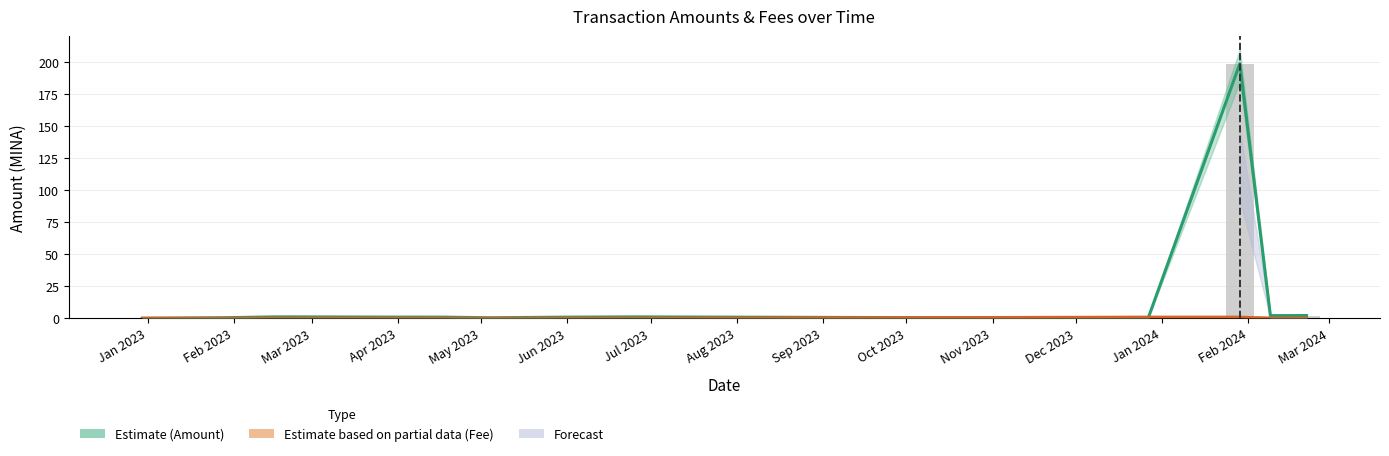

What position from the left is Dec 2023?

12